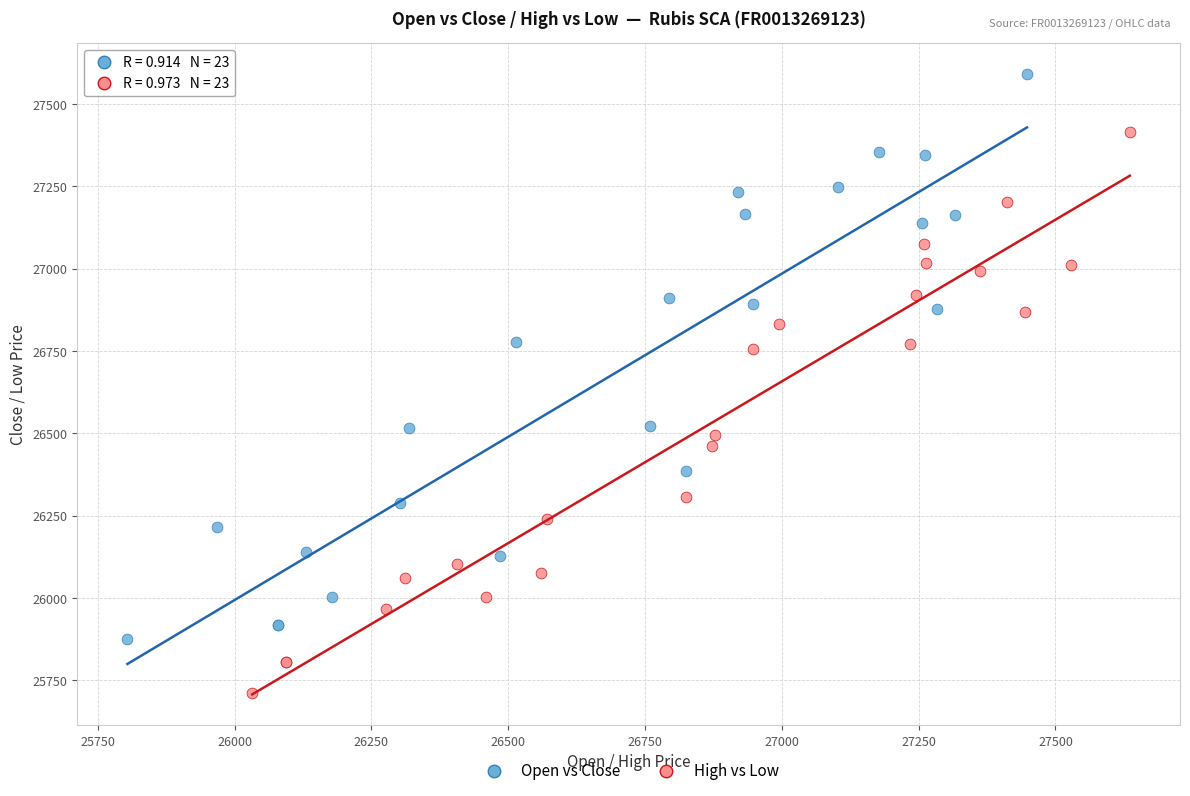

Which series has the largest Y range (max minus min)?

Open vs Close